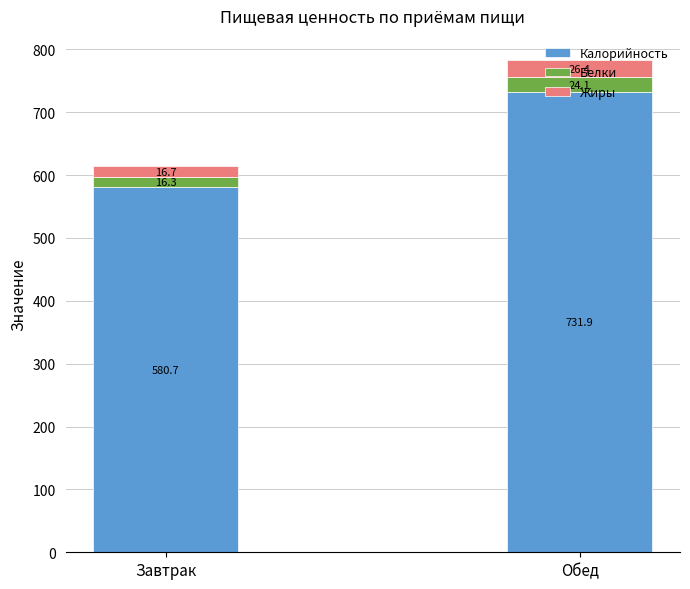

What is the minimum value for Калорийность?

580.7